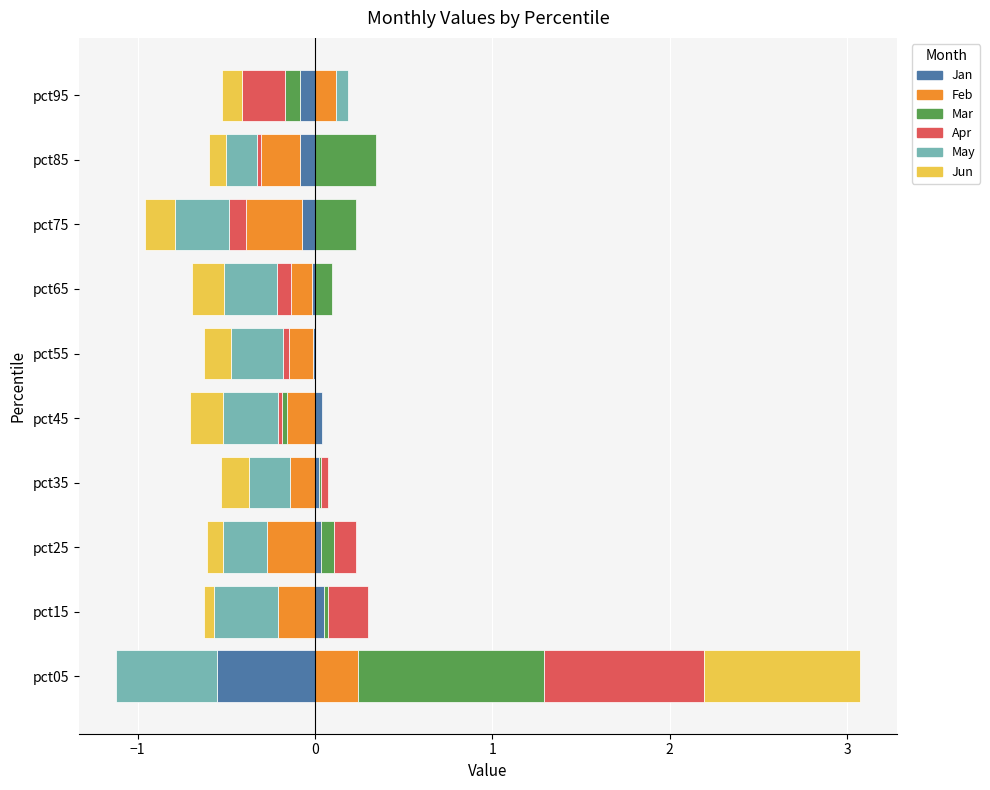

What is the approximate value of Jan at pct05?

-0.6